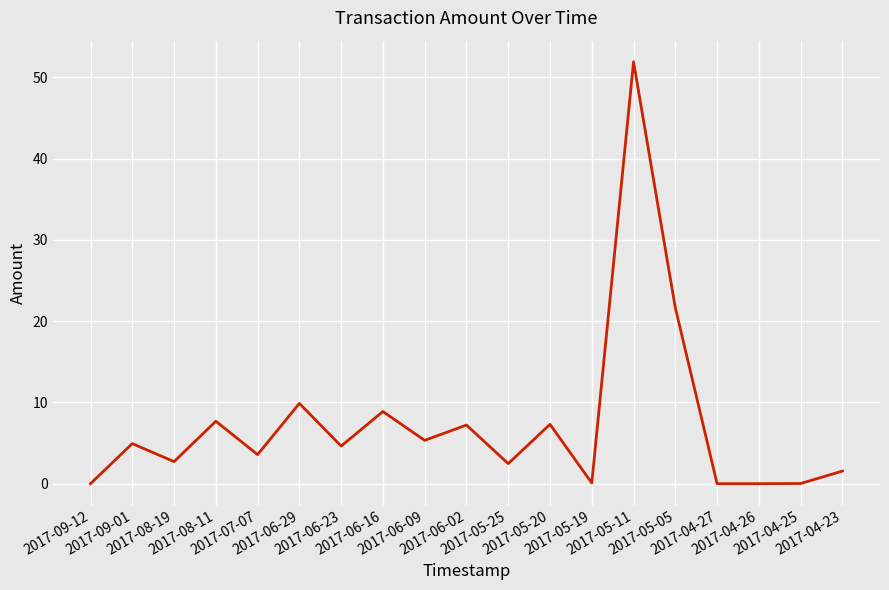

Does the chart have visible grid lines?

Yes